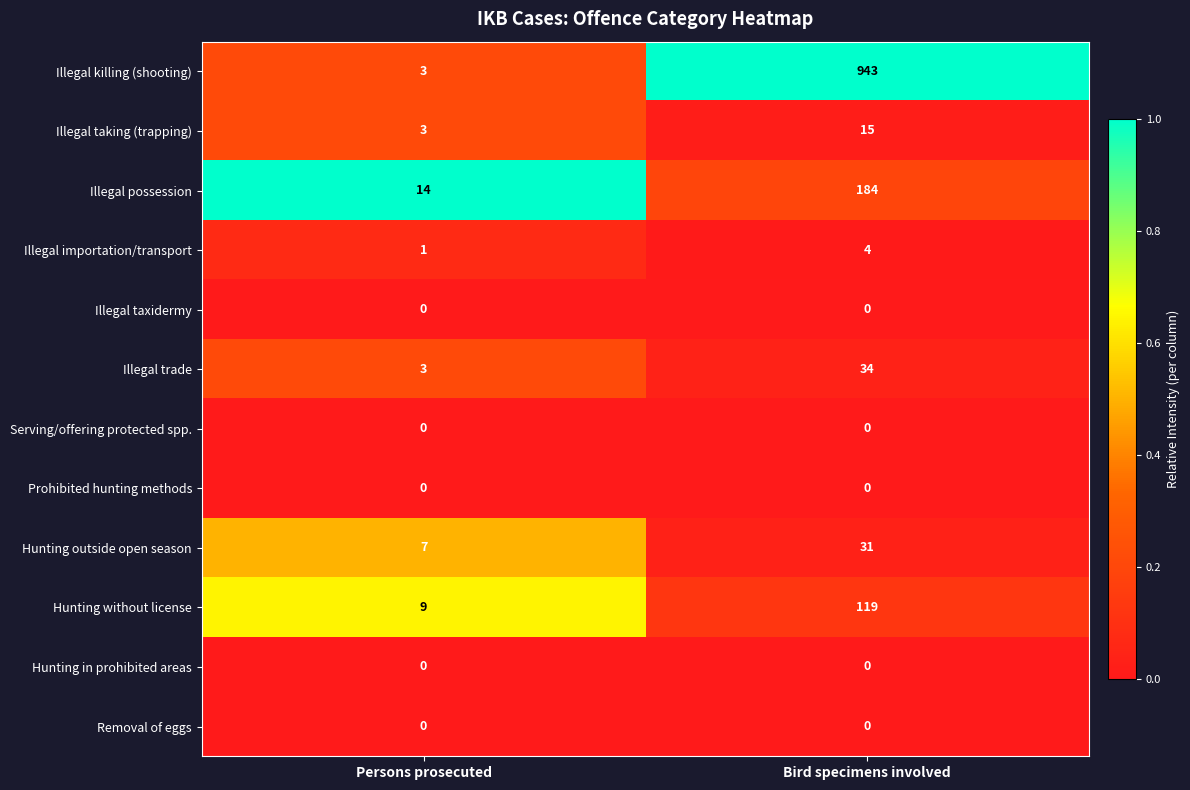

The Illegal killing (shooting) series shows 1 at Persons prosecuted. True or false?

False